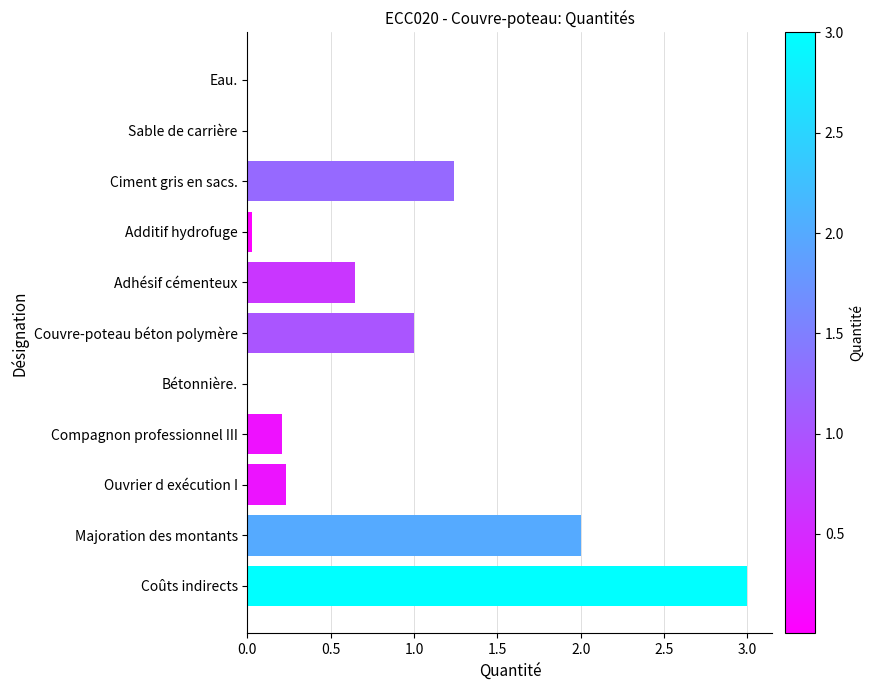

What is the sum of all values?

8.4